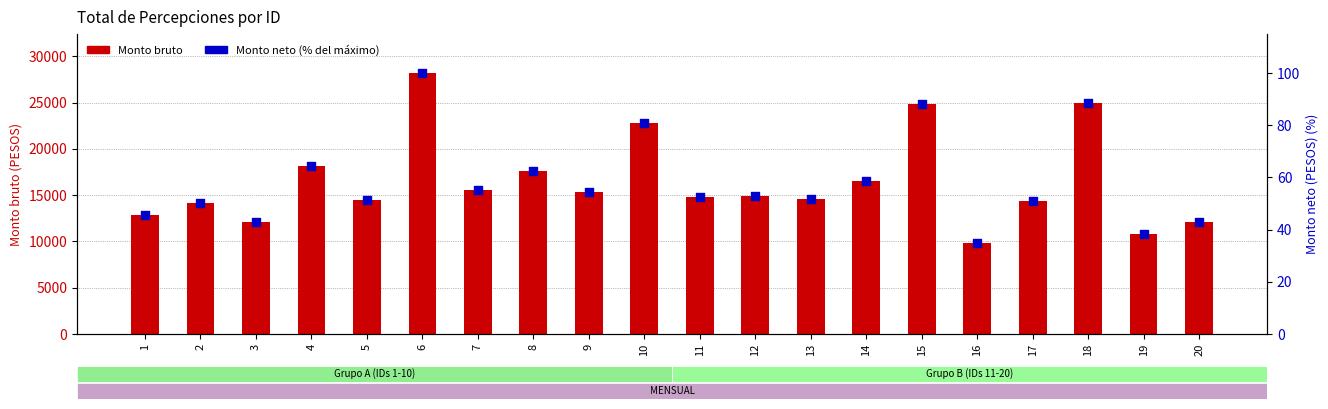

What are all the series names shown in the legend?

Monto bruto, Monto neto (% del máximo)